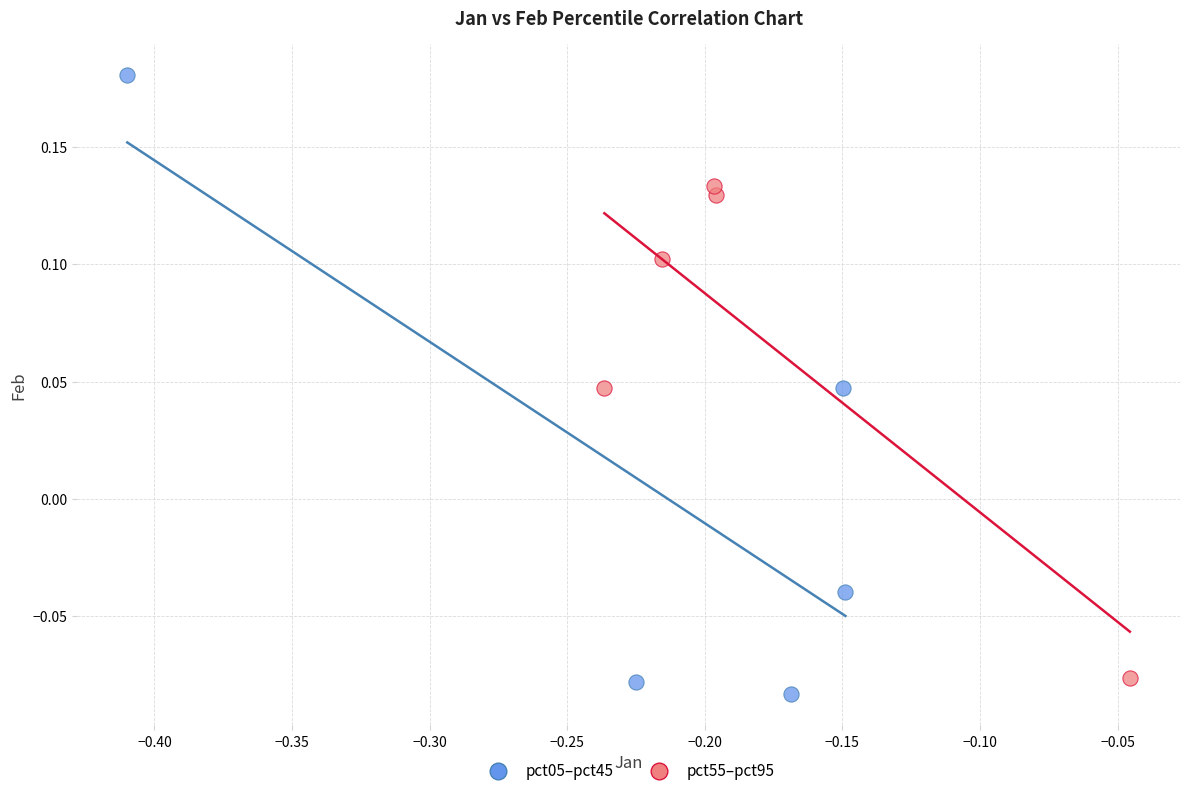

Which series reaches the maximum Y coordinate?

pct05–pct45